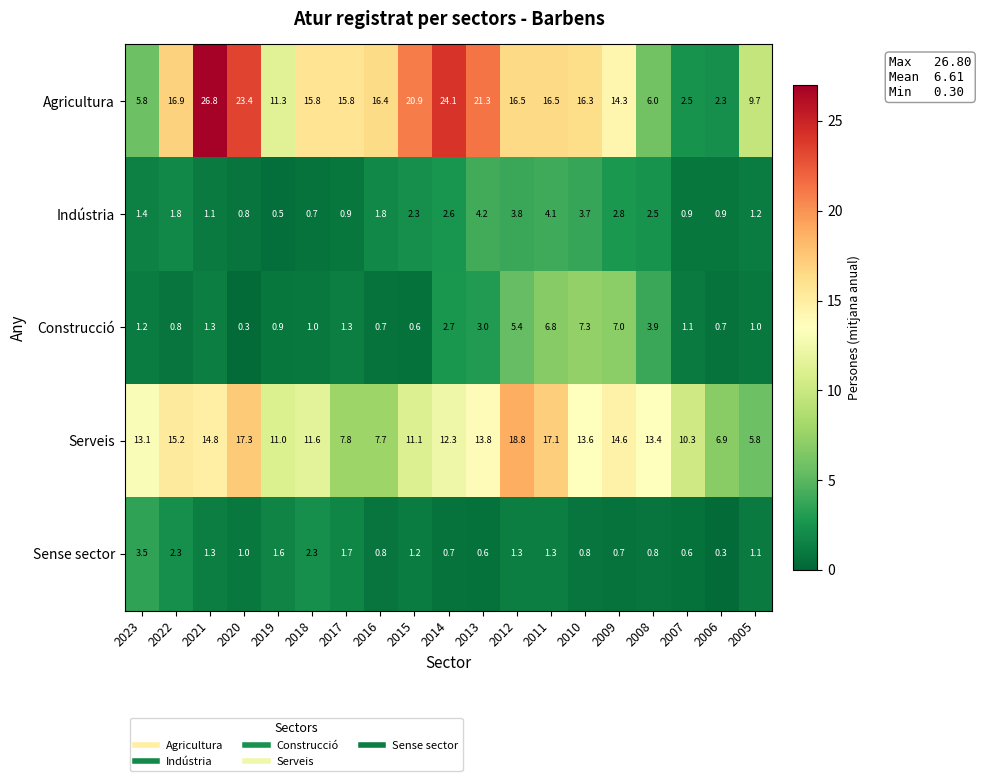

What is the sum of all Agricultura values?

282.6